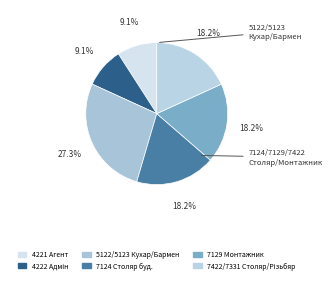

How many segments does this pie chart have?

6